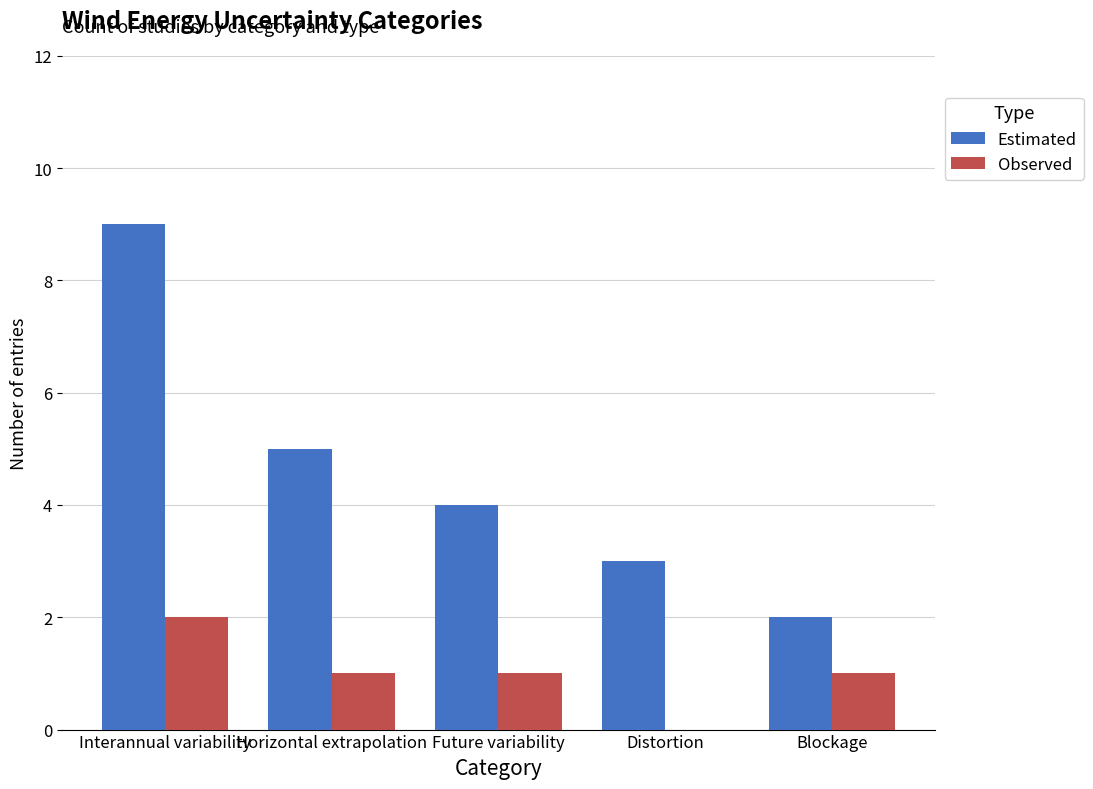

Reading left to right, list all the values displayed in this chart.

Estimated: Interannual variability=9	Horizontal extrapolation=5	Future variability=4	Distortion=3	Blockage=2
Observed: Interannual variability=2	Horizontal extrapolation=1	Future variability=1	Distortion=0	Blockage=1